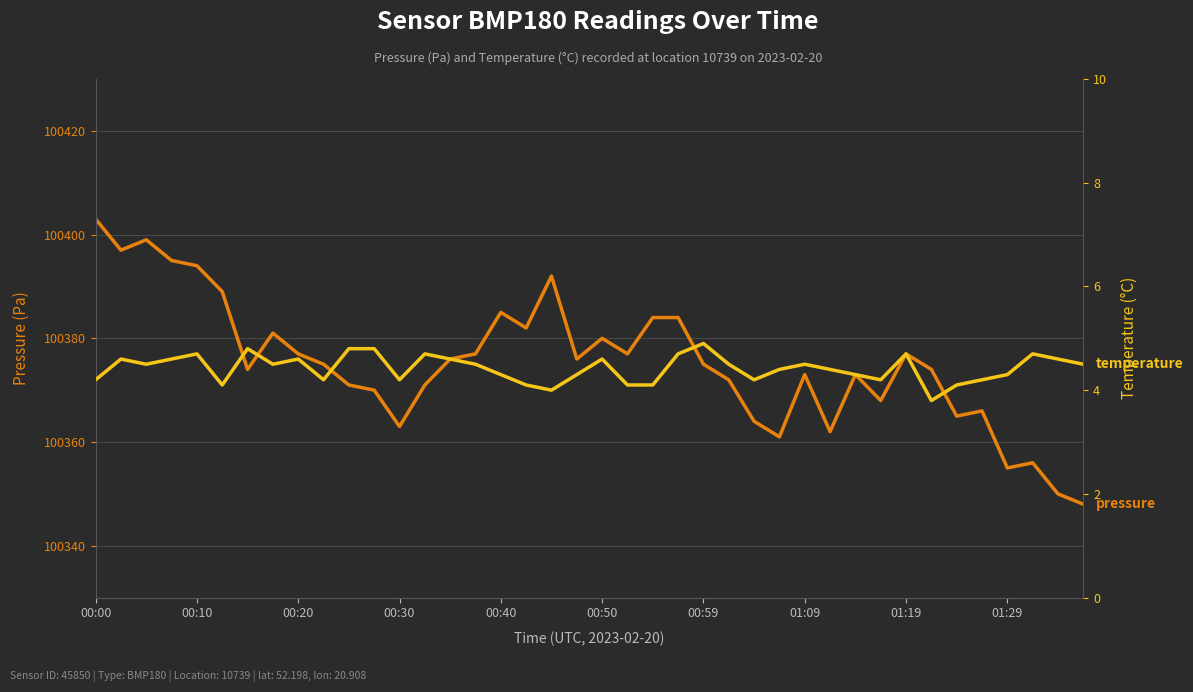

True or false: temperature and pressure cross at least once.

False